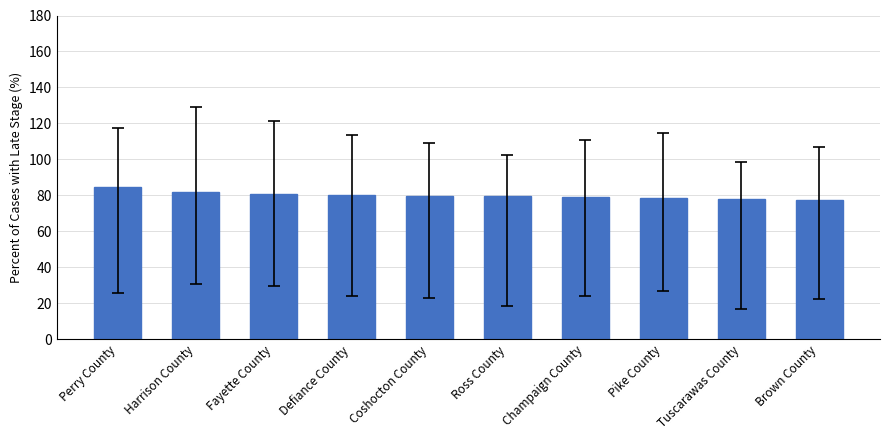

How many bars are there in total?

10